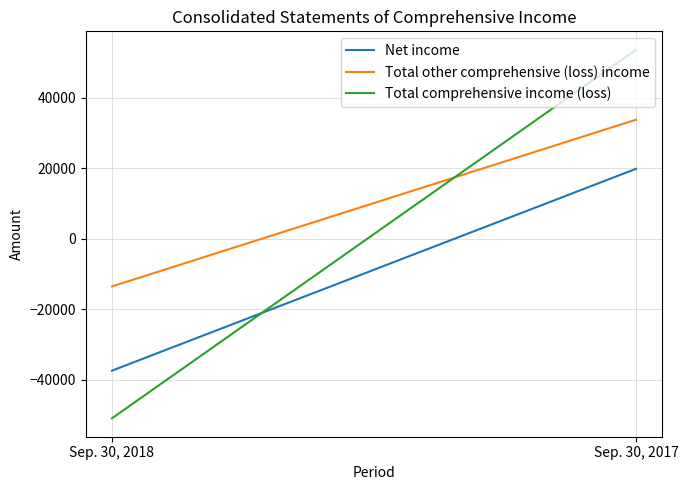

How many lines are shown in the chart?

3